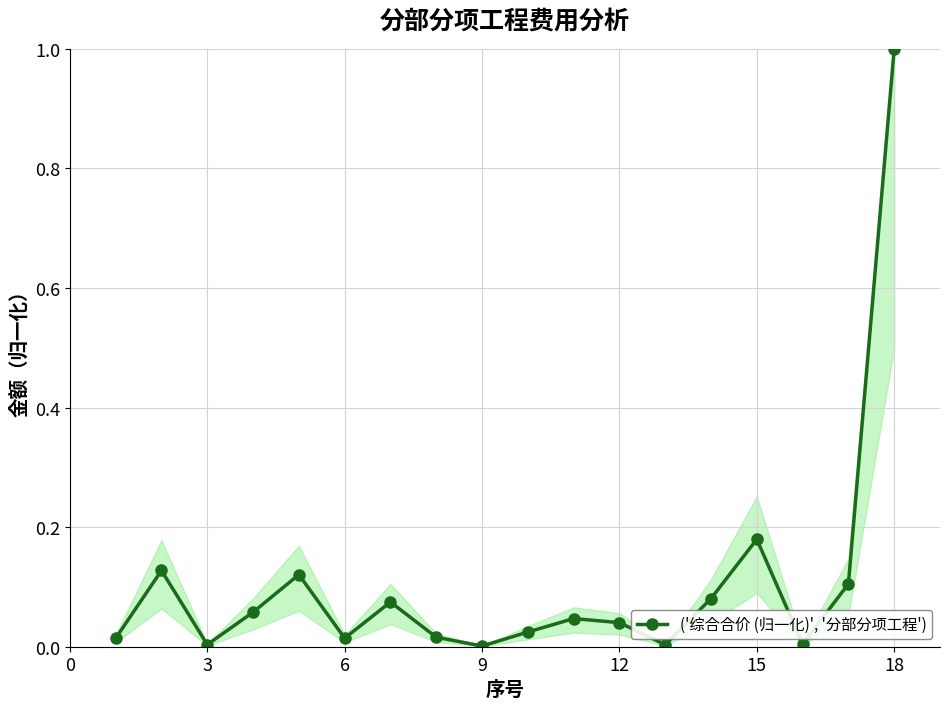

What is the difference between the maximum and minimum values?

1.0